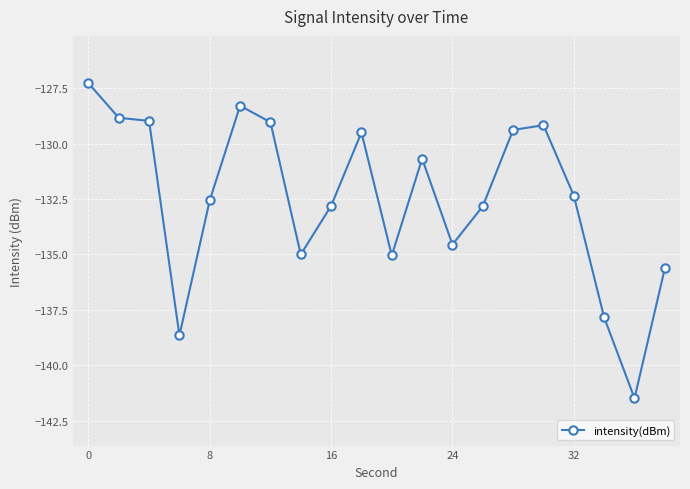

What is the greatest value displayed?

-127.3